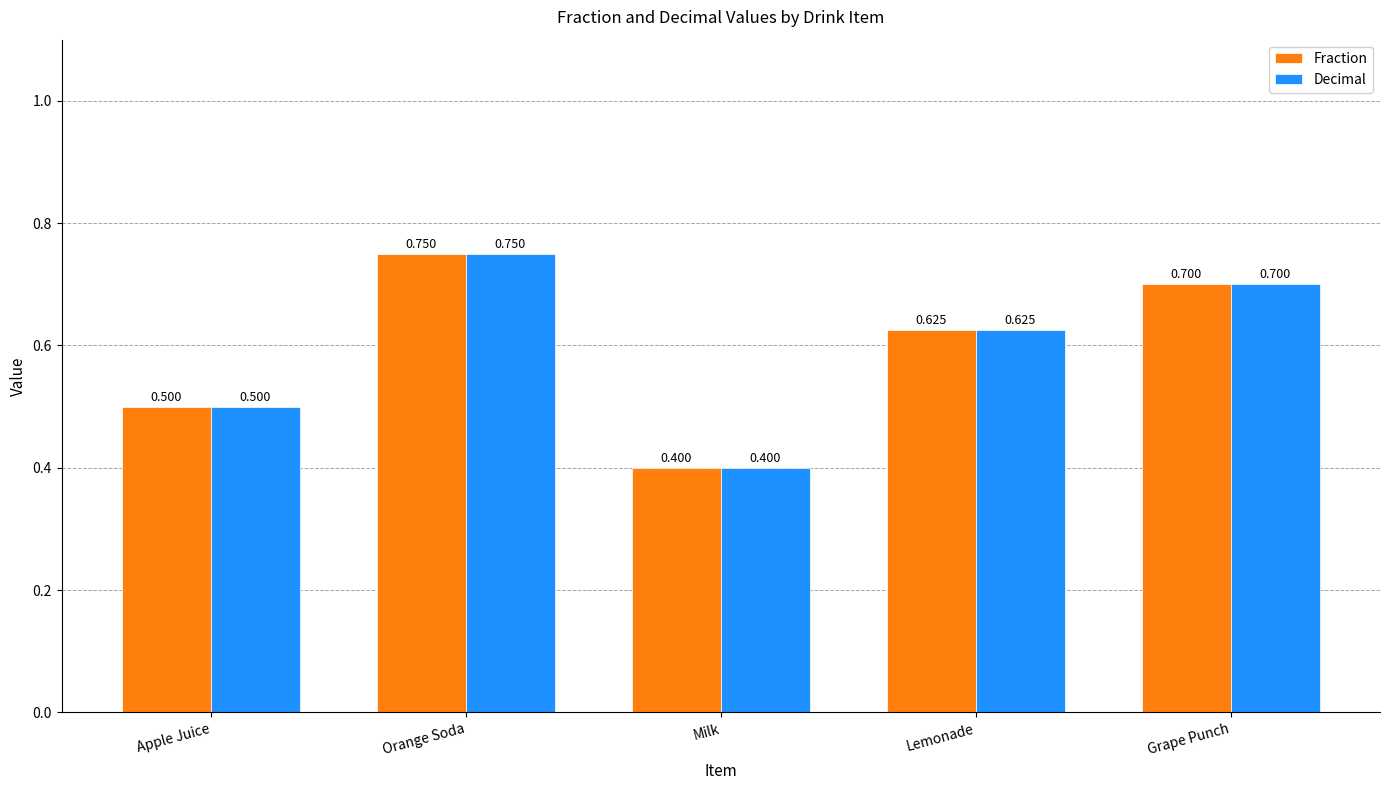

Rank the categories by Fraction value from lowest to highest.

Milk, Apple Juice, Lemonade, Grape Punch, Orange Soda